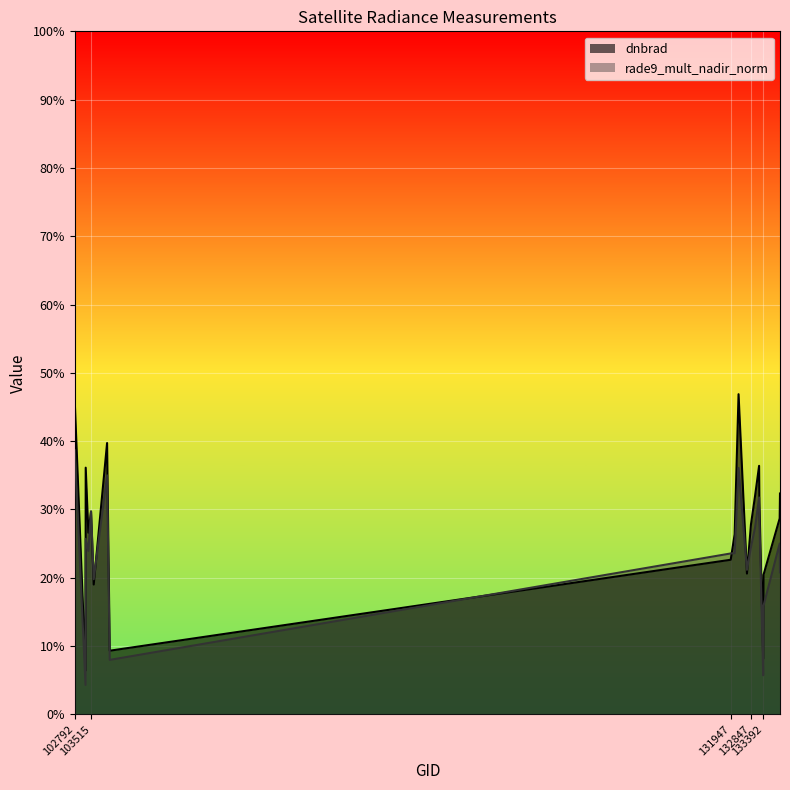

How many distinct data groups are displayed?

2